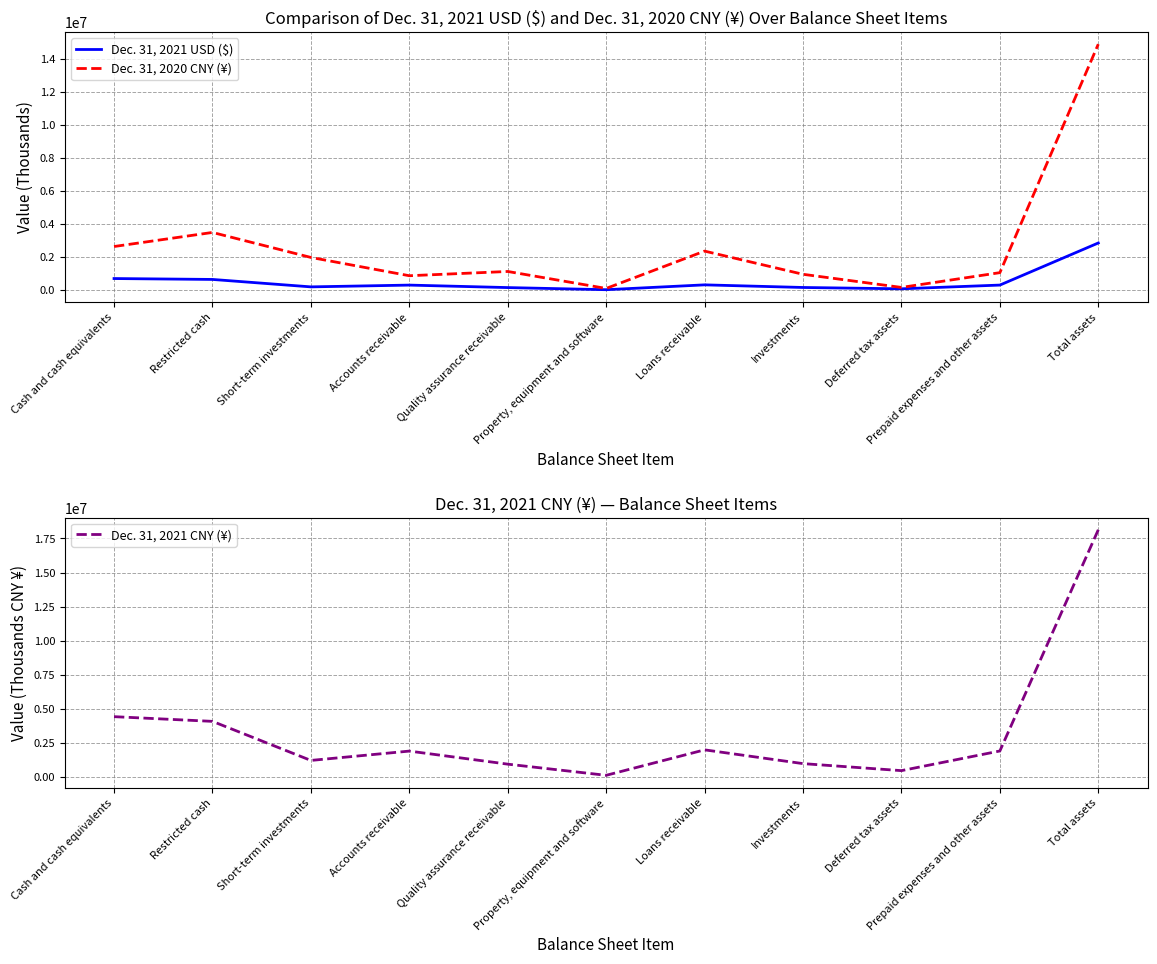

True or false: Dec. 31, 2020 CNY (¥) and Dec. 31, 2021 CNY (¥) intersect in this chart.

True